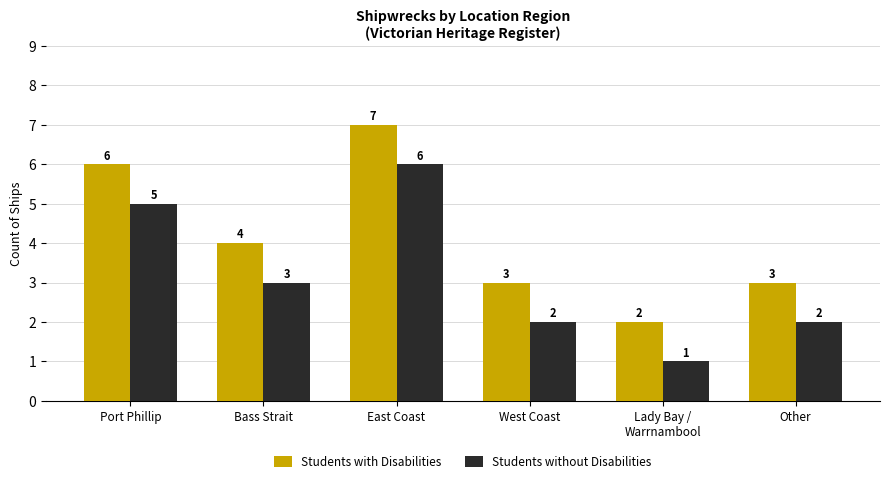

The value of Students without Disabilities at East Coast is 6. True or false?

True